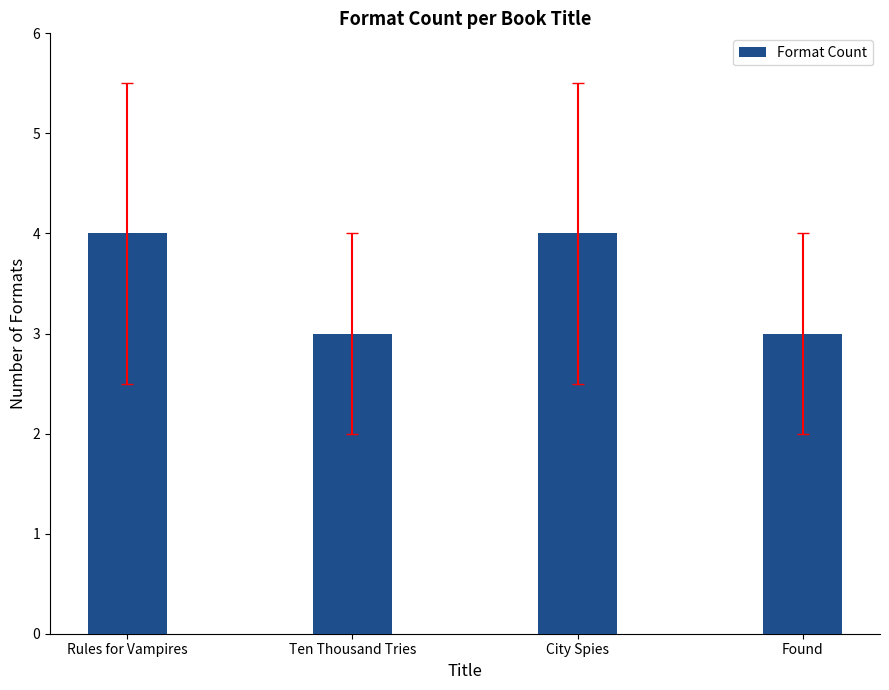

Reading left to right, transcribe all the data shown in this chart.

4	3	4	3